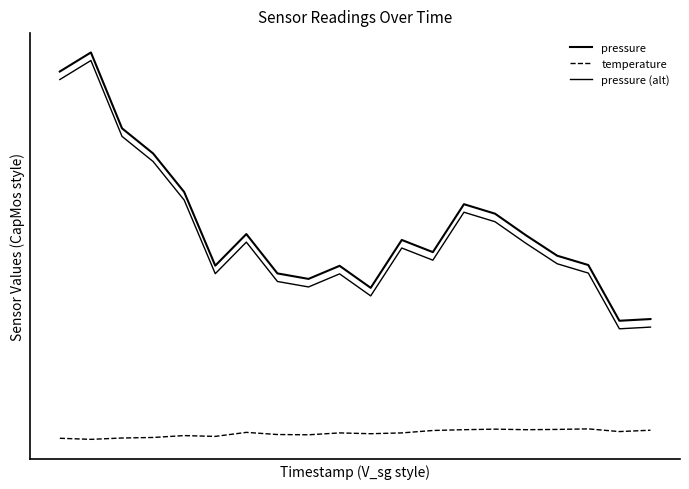

Does the chart have visible grid lines?

No